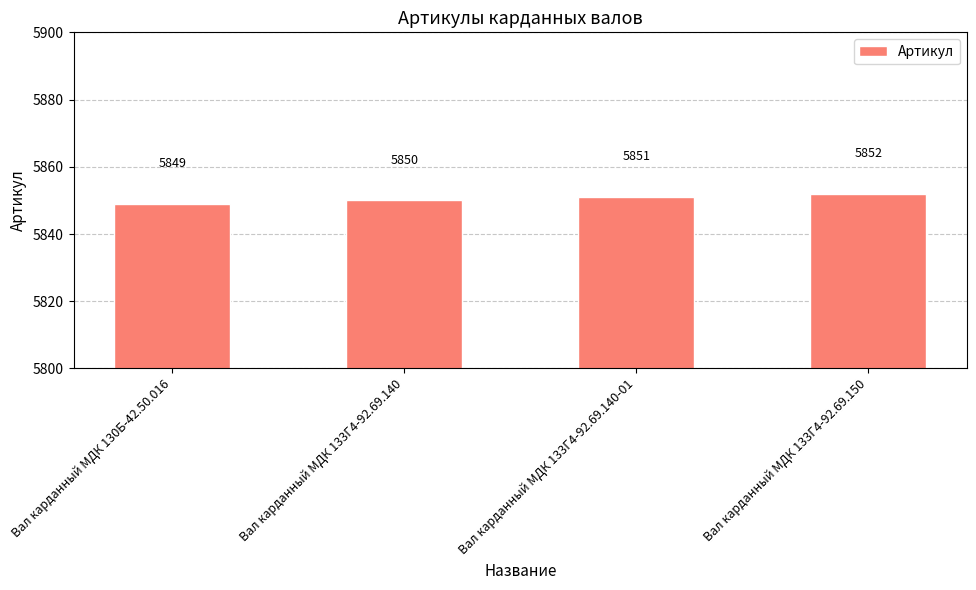

The value at Вал карданный МДК 133Г4-92.69.150 is 5852. True or false?

True